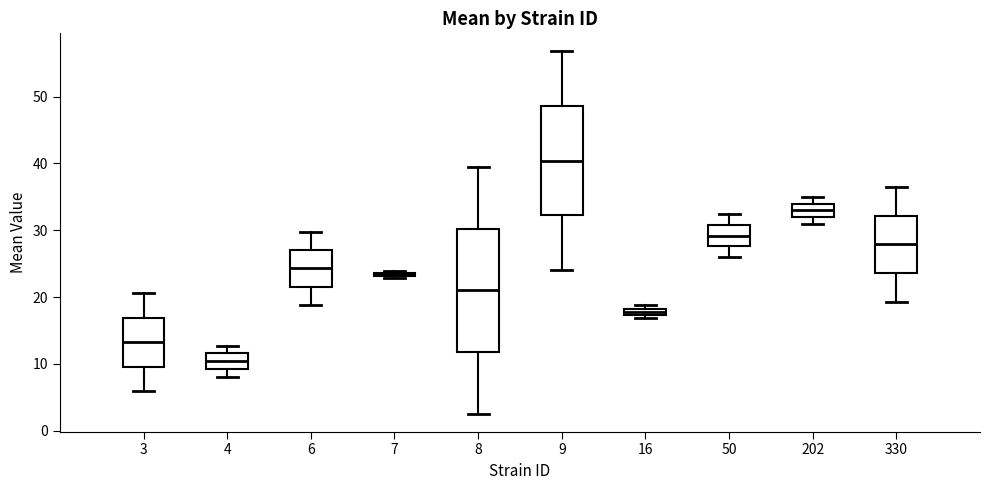

Comparing the boxes themselves (not the whiskers), which one is the tallest?

8